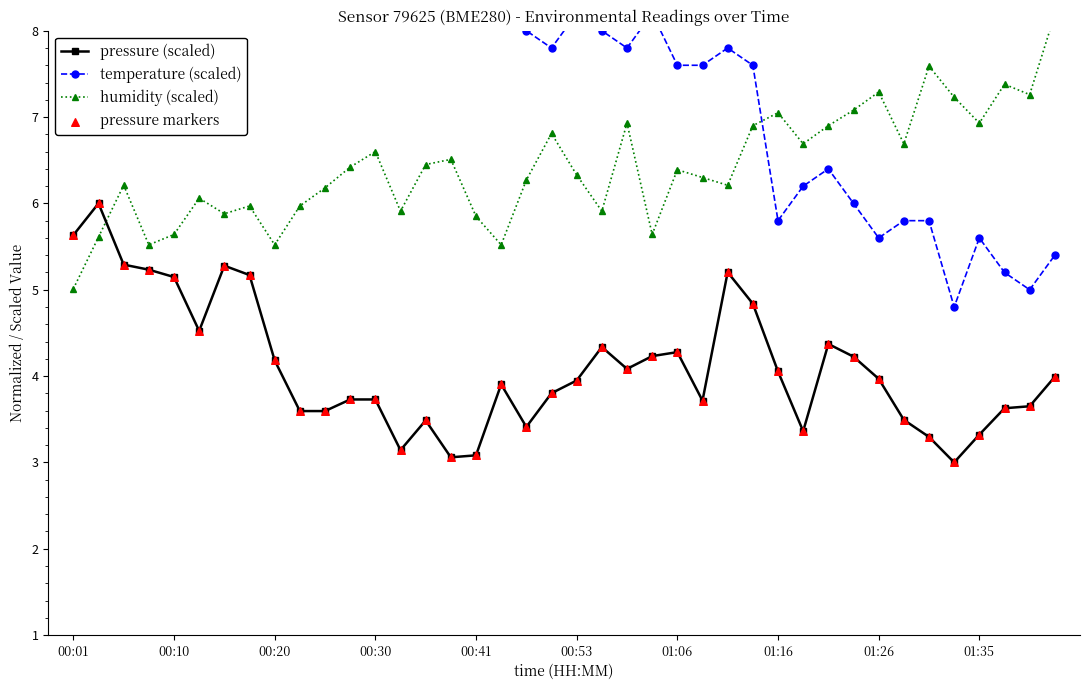

At how many categories does at least one series exceed 4?

40